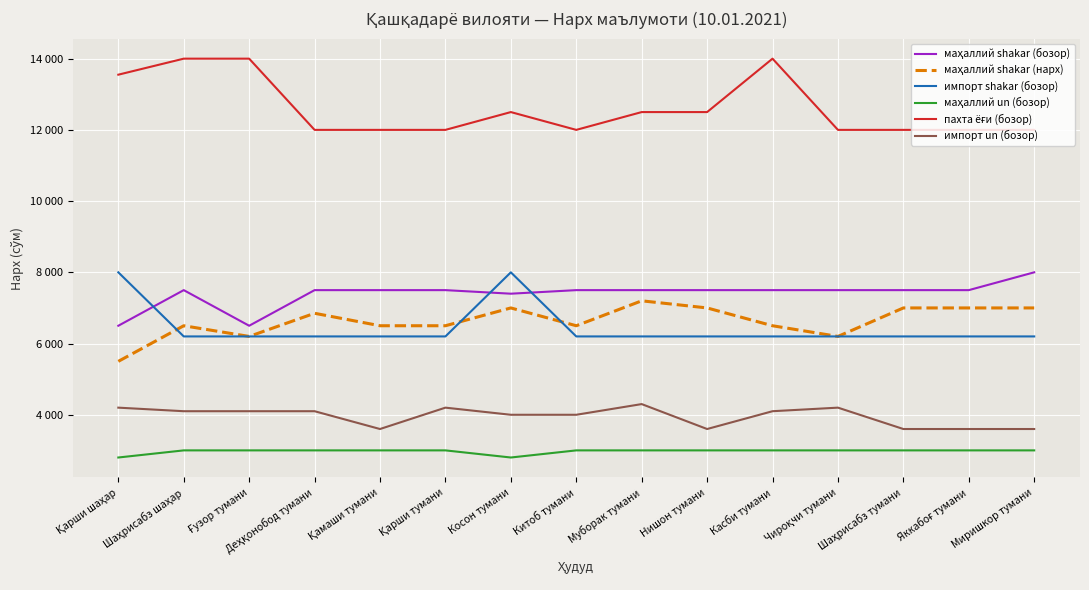

Is this an area chart (filled region under the line)?

No